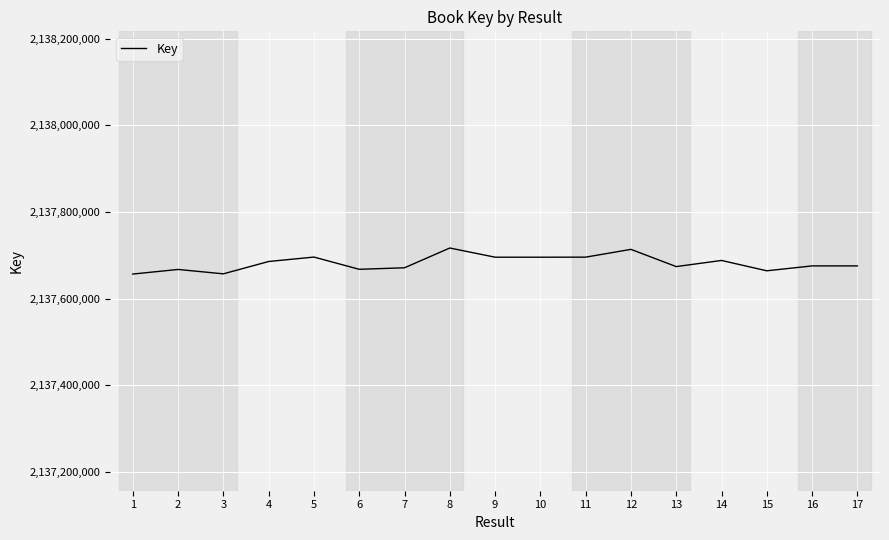

What is the difference between the maximum and minimum values?

60080